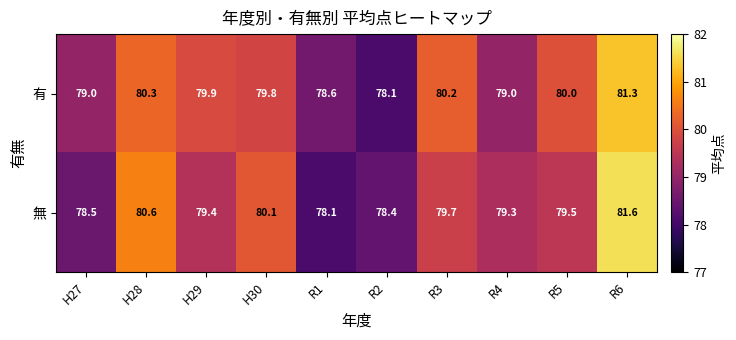

How many series are shown in this chart?

2